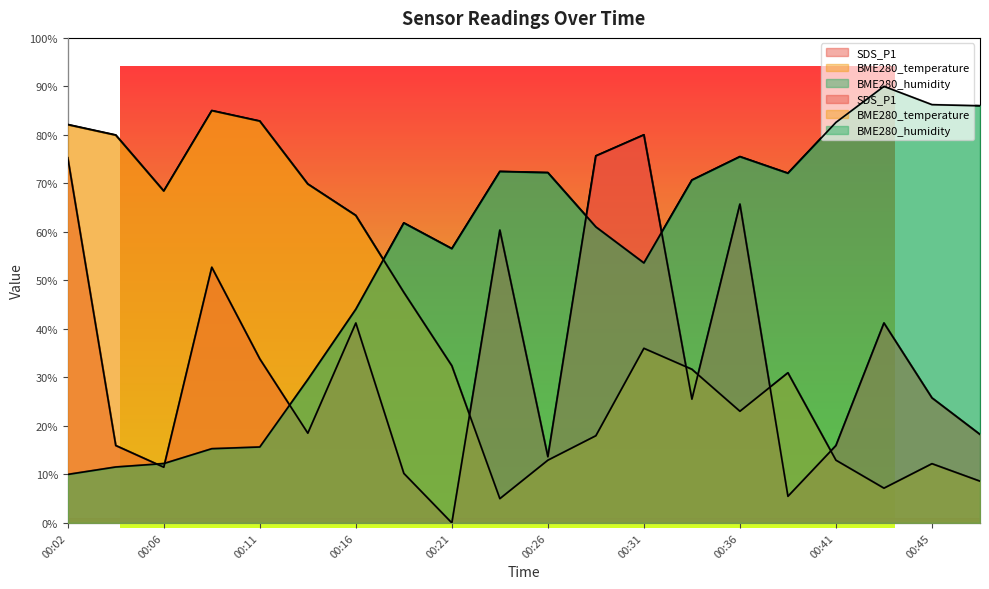

Between 00:38 and 00:41, which series saw the biggest shift?

BME280_temperature